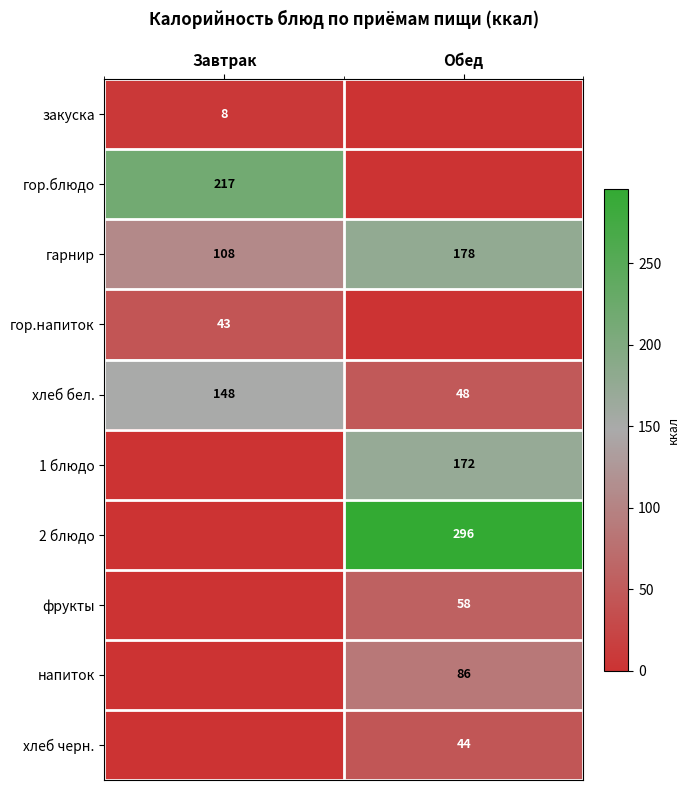

The 1 блюдо series shows 172 at Обед. True or false?

True